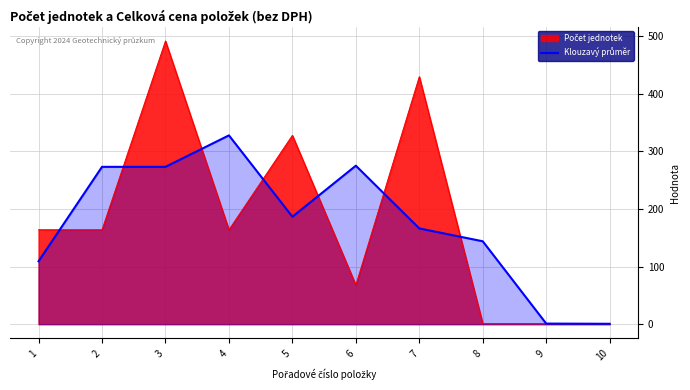

Where does the data first go above 186?

2